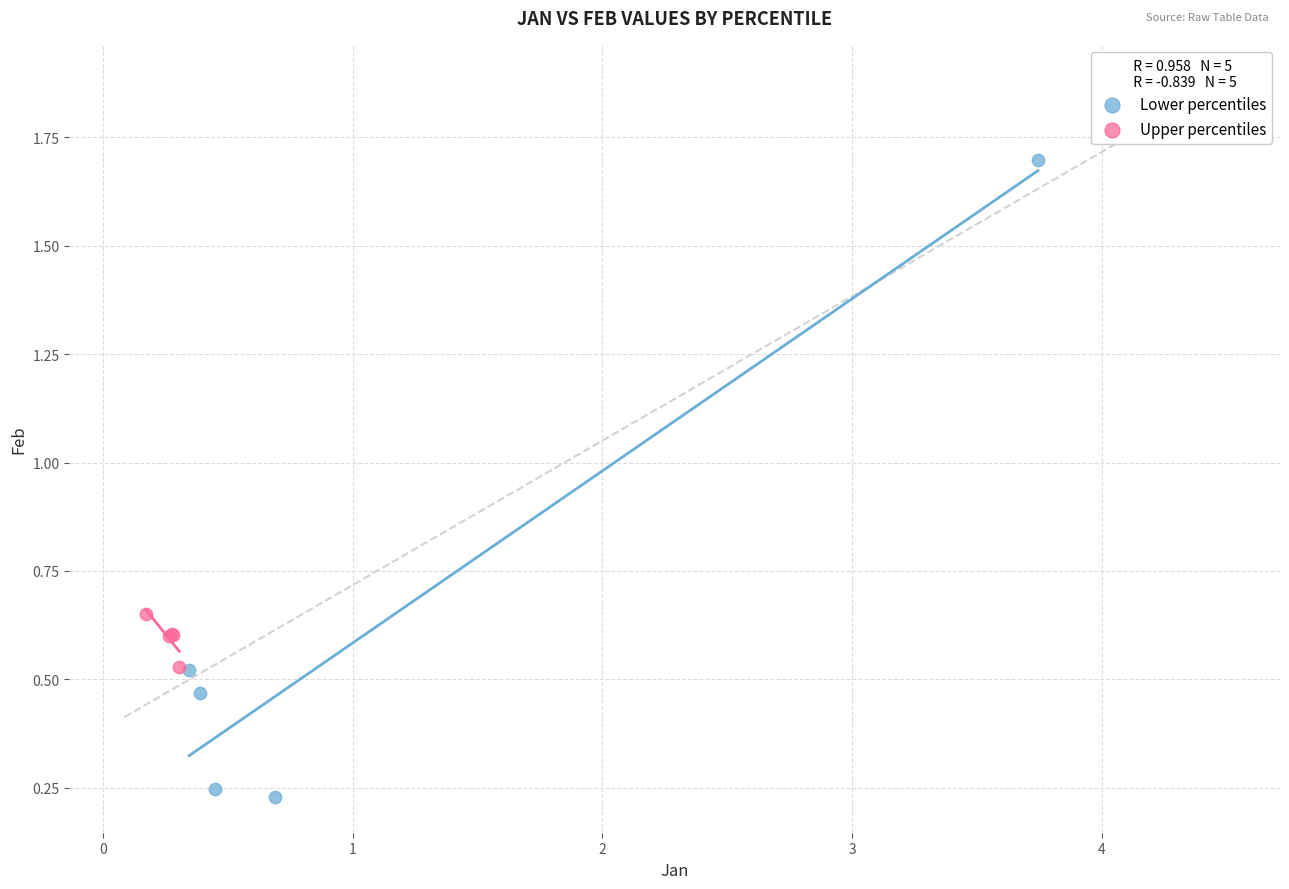

Which series reaches the minimum Y coordinate?

Lower percentiles